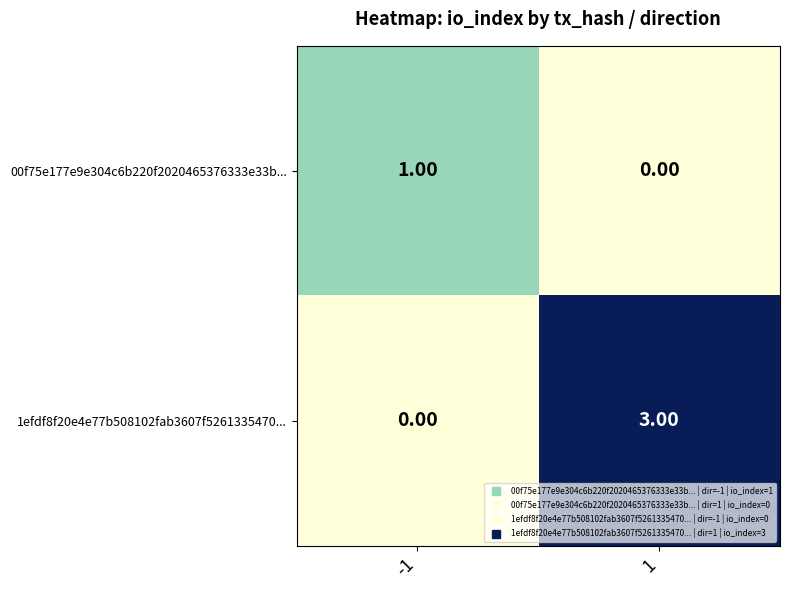

Is the value of 00f75e177e9e304c6b220f2020465376333e33b... at -1 greater than the value of 1efdf8f20e4e77b508102fab3607f5261335470... at -1?

Yes